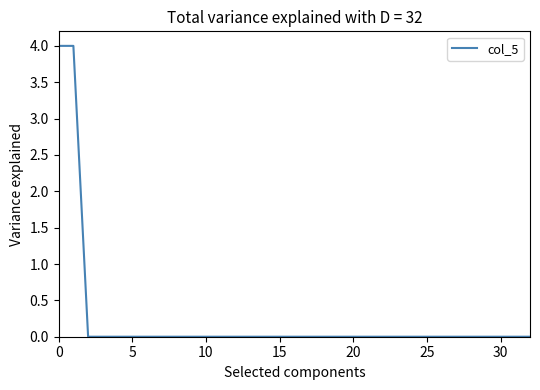

What is the maximum value shown in the chart?

4